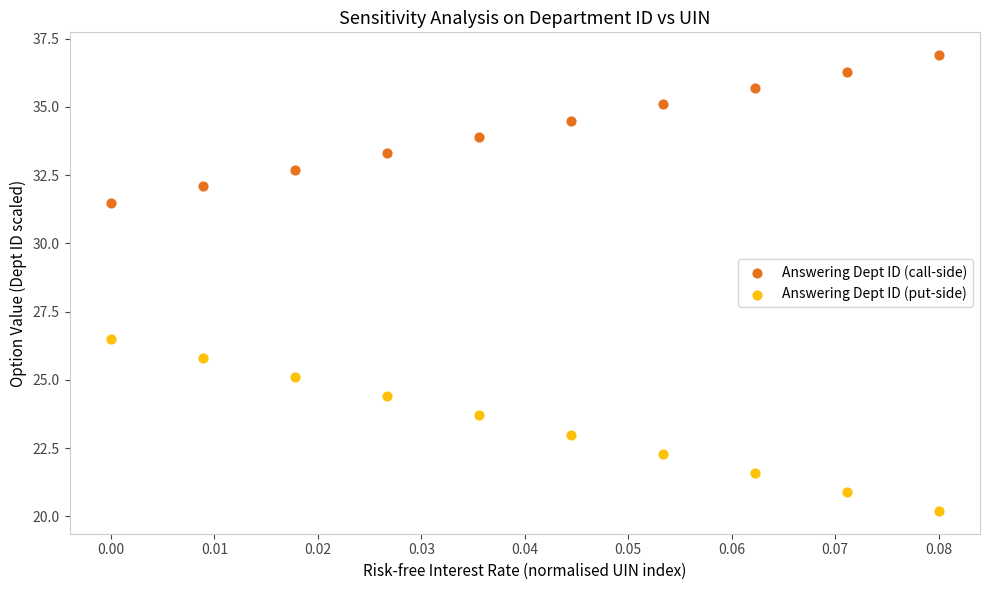

Which series has the largest Y range (max minus min)?

Answering Dept ID (put-side)